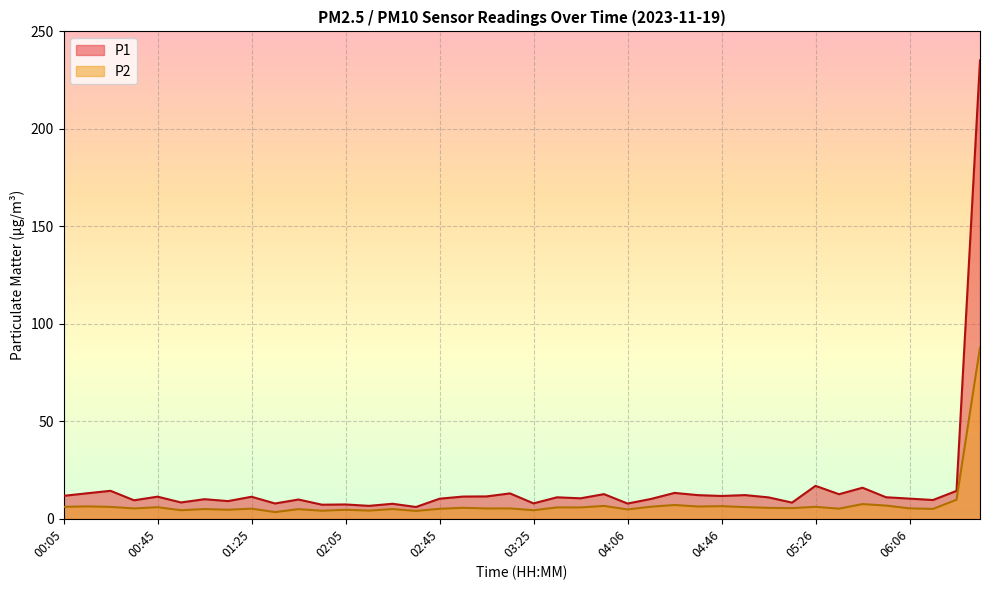

Rank the categories by P1 value from lowest to highest.

02:35, 02:15, 01:55, 02:05, 02:25, 04:06, 01:35, 03:25, 05:16, 00:55, 01:15, 00:35, 06:16, 01:45, 01:05, 04:16, 02:45, 06:06, 03:45, 05:06, 03:35, 05:56, 01:25, 00:45, 02:55, 03:05, 04:46, 00:05, 04:36, 04:56, 05:36, 03:55, 03:15, 00:15, 04:26, 06:26, 00:25, 05:46, 05:26, 06:36